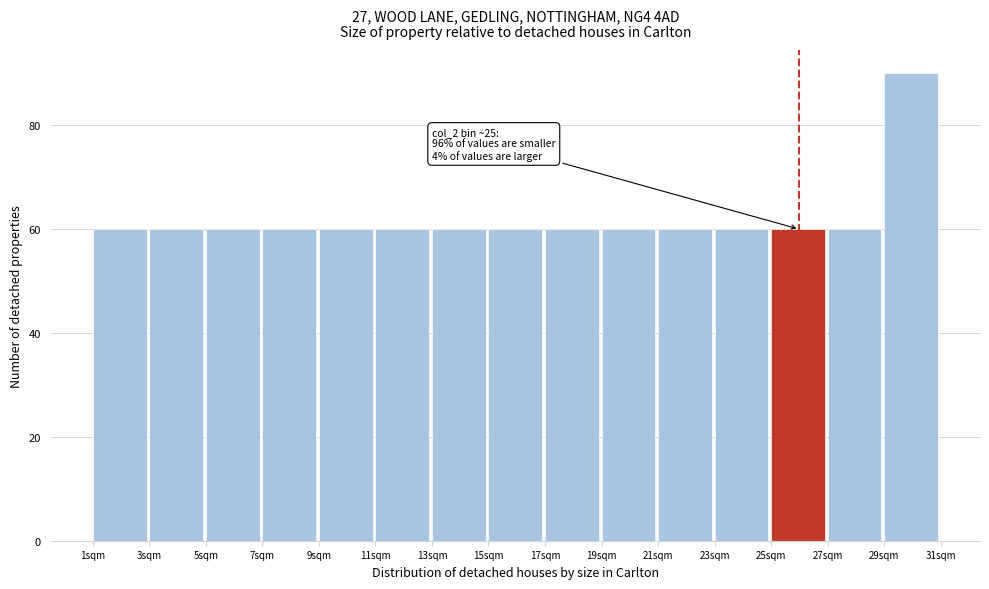

Which range on the x-axis has the tallest bar?

29 to 31